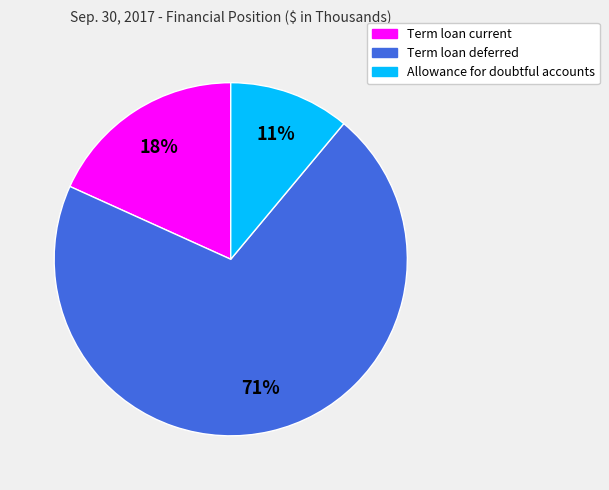

Rank the categories by value from highest to lowest.

Term loan deferred, Term loan current, Allowance for doubtful accounts